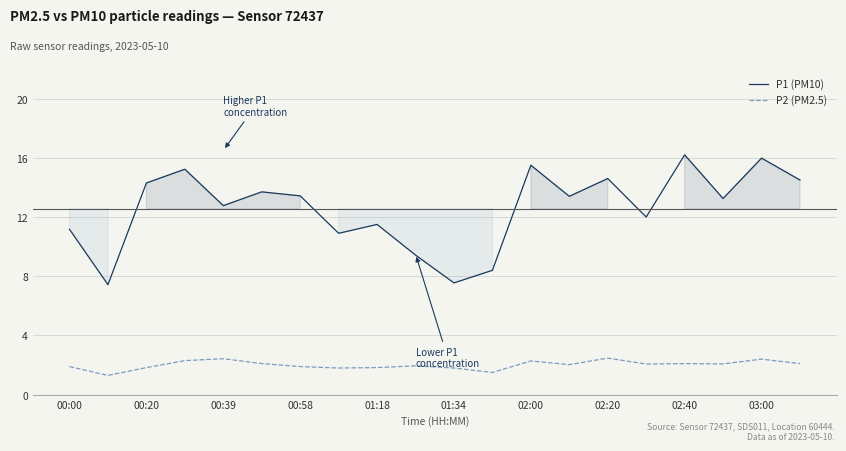

How many data points in P2 (PM2.5) are less than 2?

9